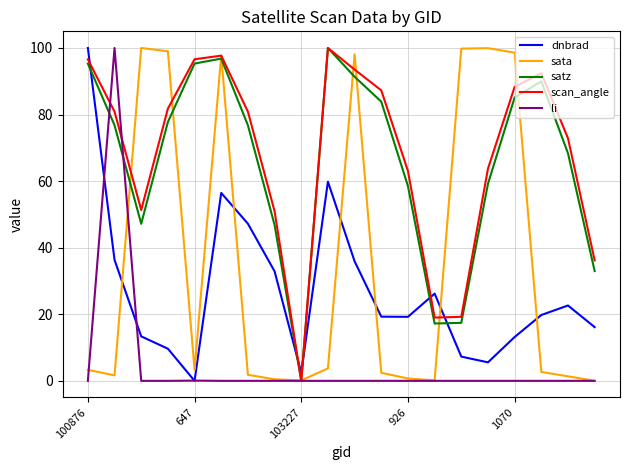

After their last crossing, which series has the higher values: scan_angle or dnbrad?

scan_angle